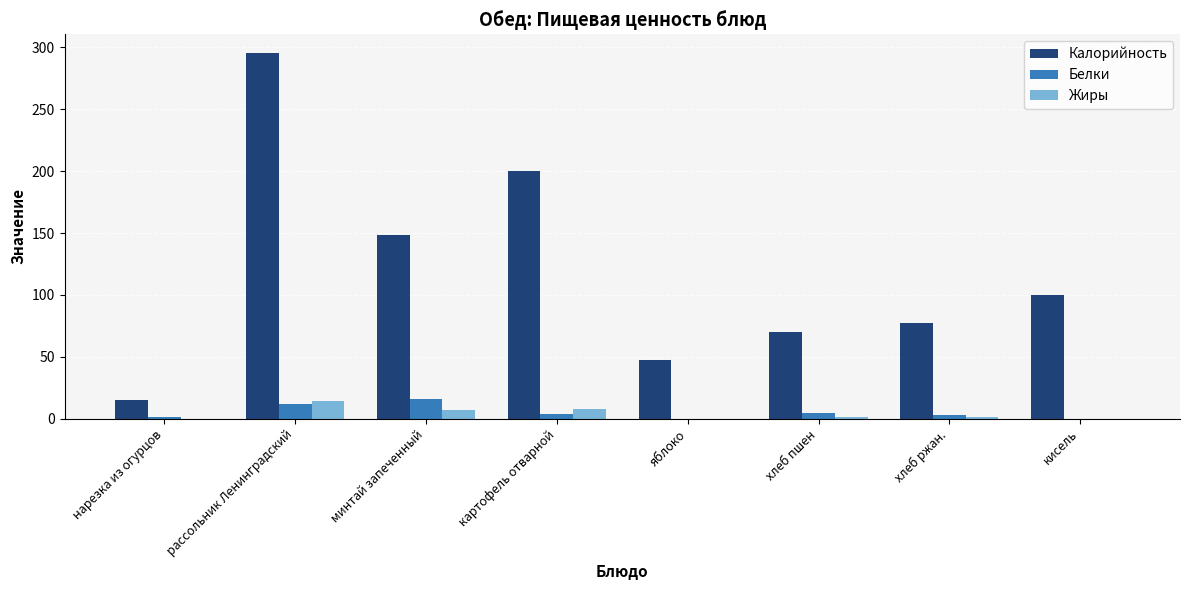

At which category is the sum across all series the highest?

рассольник Ленинградский